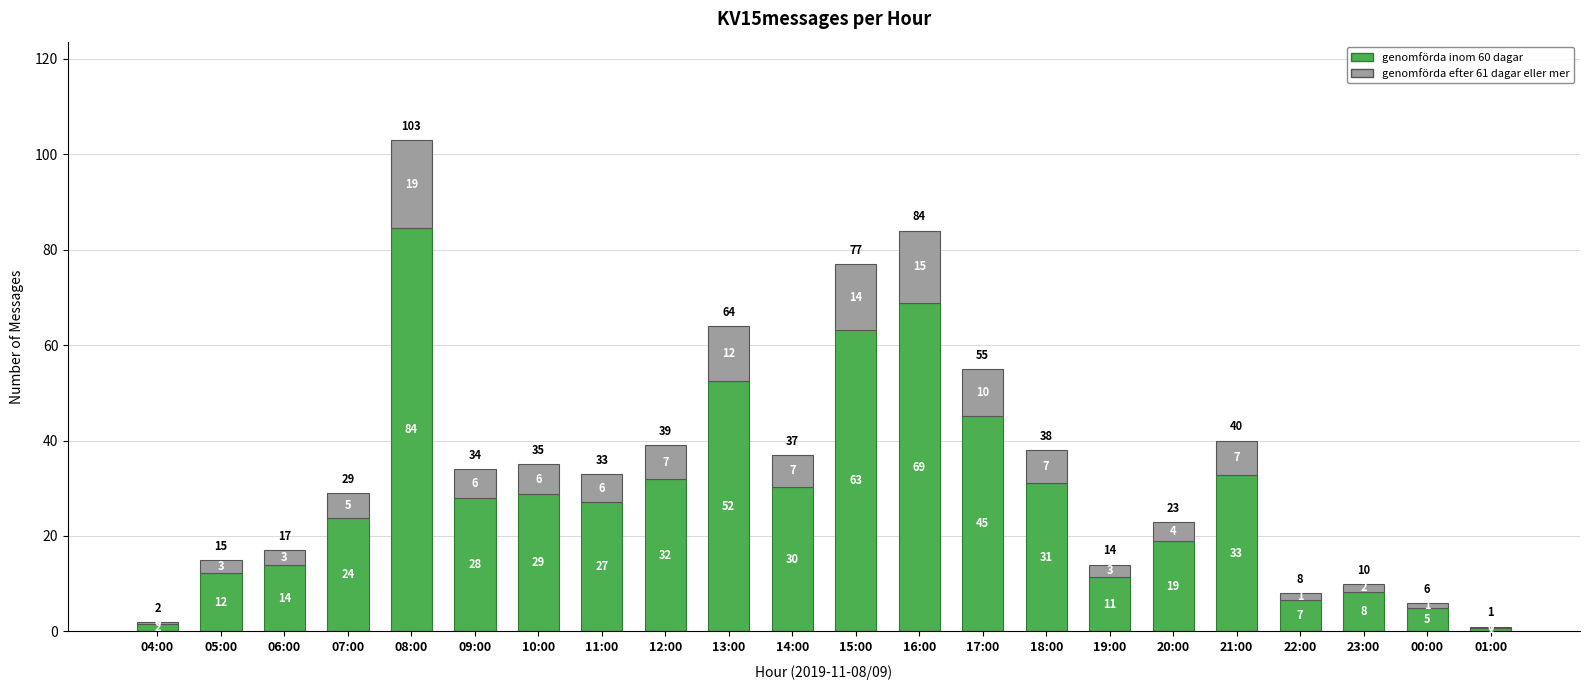

List the series in order of their peak value, highest first.

genomförda inom 60 dagar, genomförda efter 61 dagar eller mer